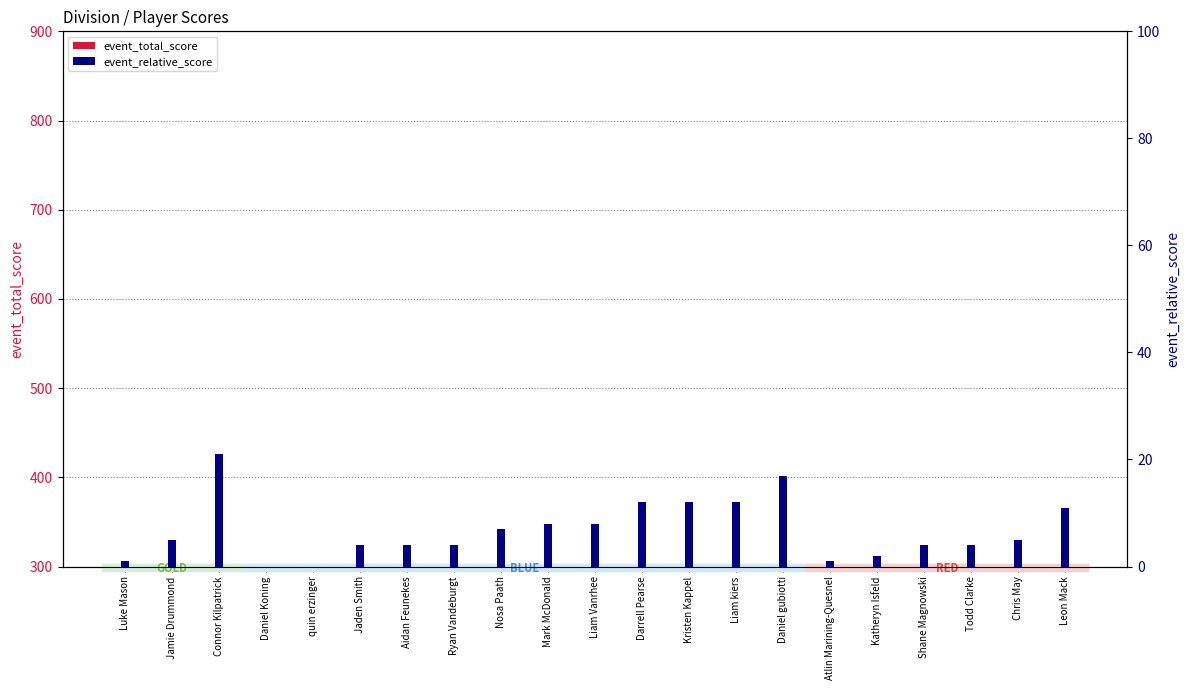

What are all the series names shown in the legend?

event_total_score, event_relative_score